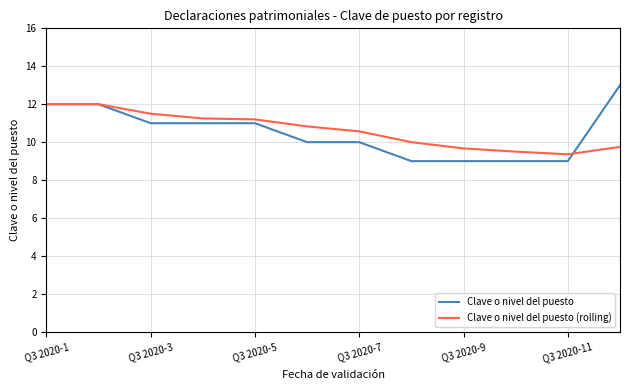

What is the lowest value of the Clave o nivel del puesto series?

9.0